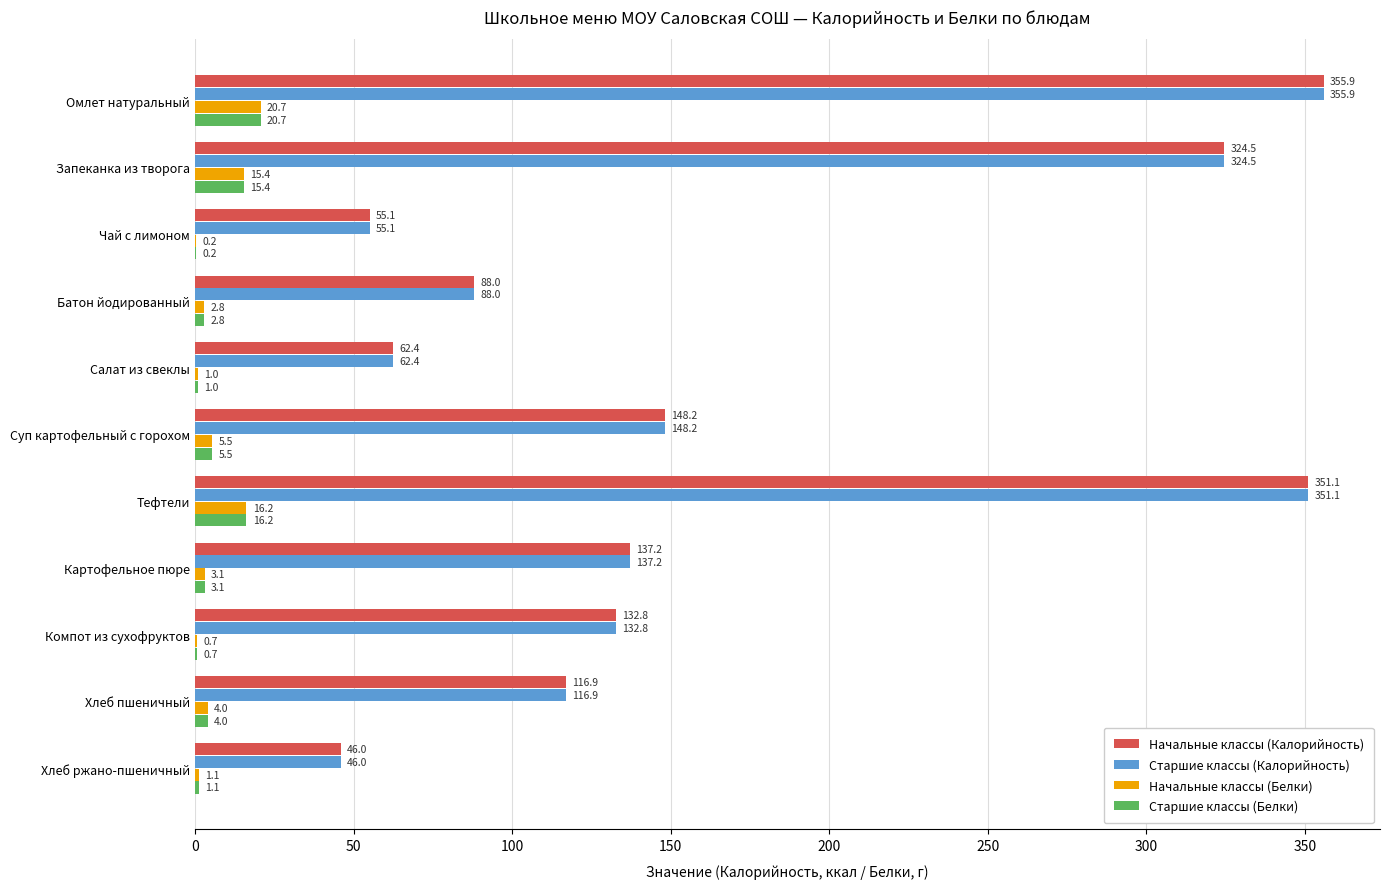

Count the number of categories in the chart.

11